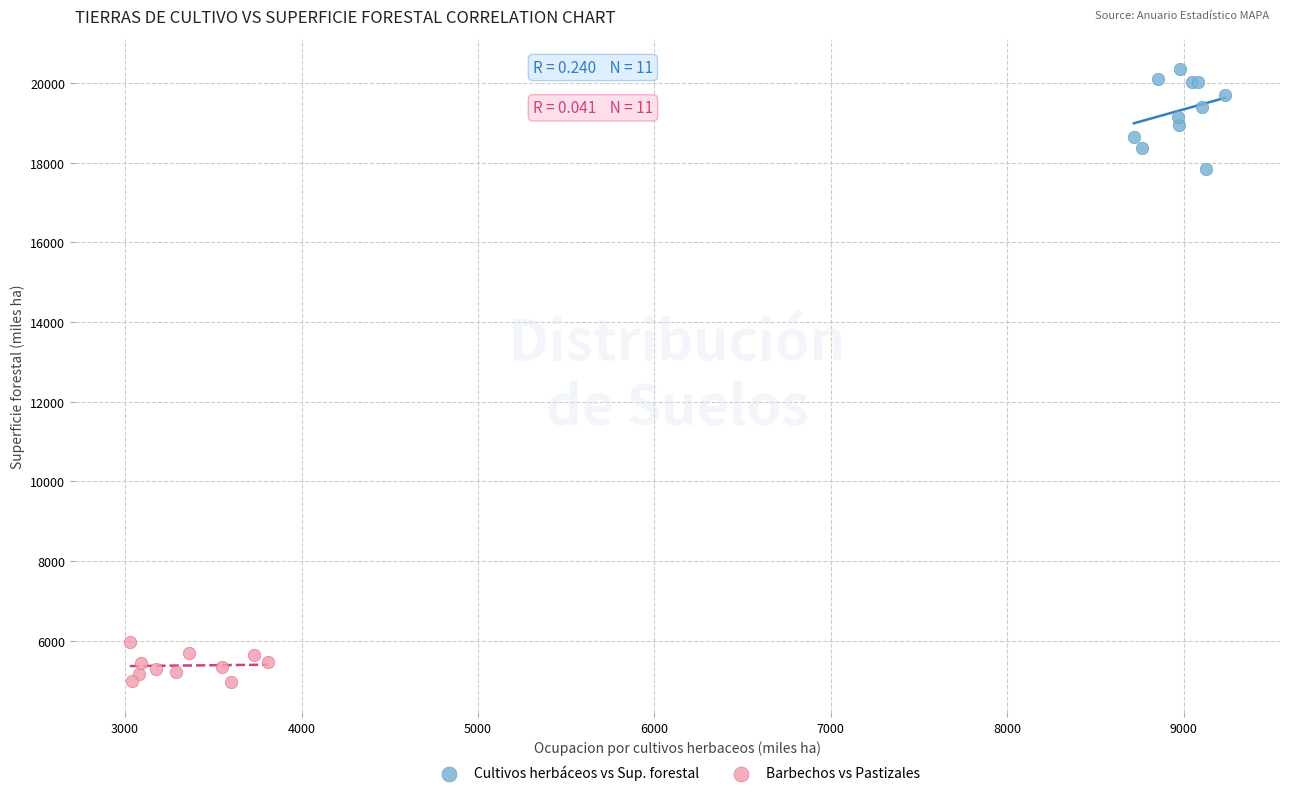

What are all the series names shown in the legend?

Cultivos herbáceos vs Sup. forestal, Barbechos vs Pastizales